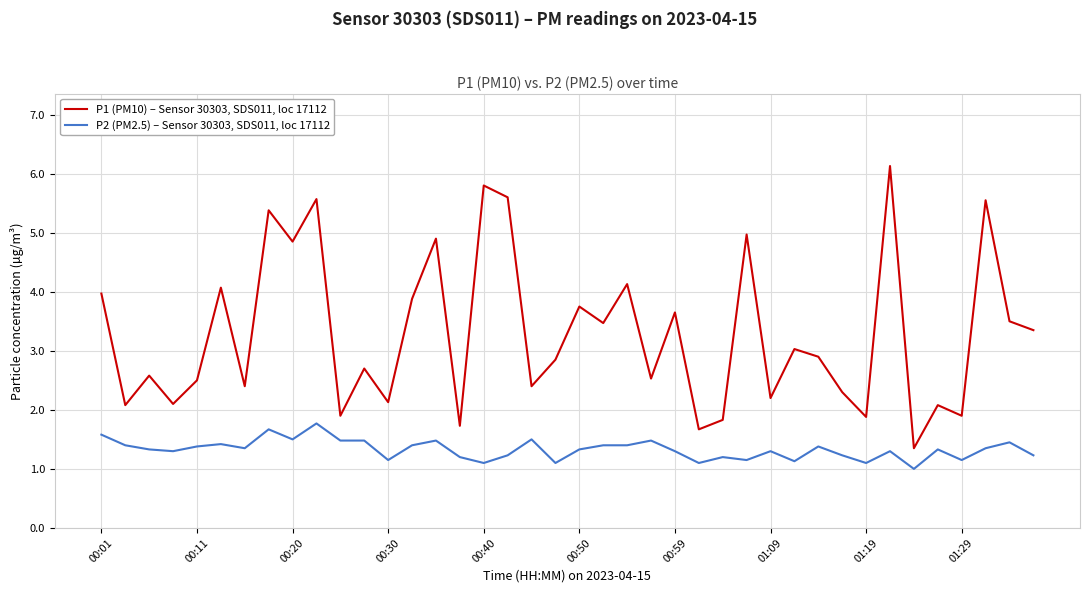

What is the highest value of the P1 (PM10) – Sensor 30303, SDS011, loc 17112 series?

6.1